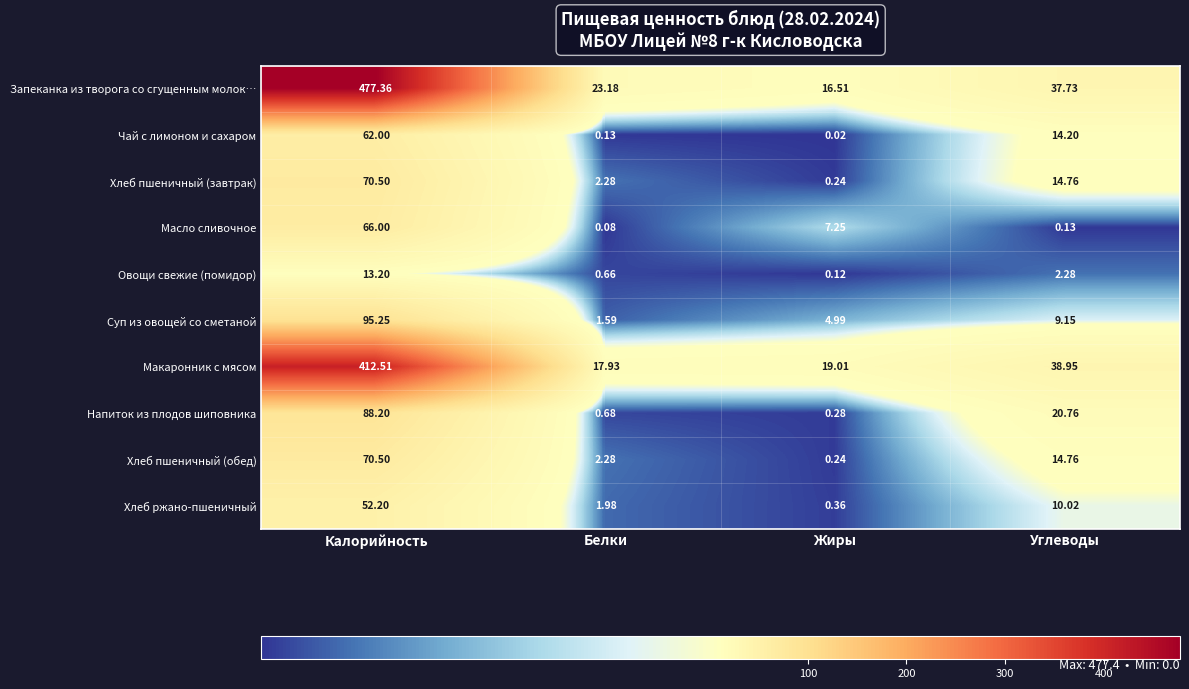

Is the value of Масло сливочное at Калорийность greater than the value of Хлеб пшеничный (завтрак) at Белки?

Yes